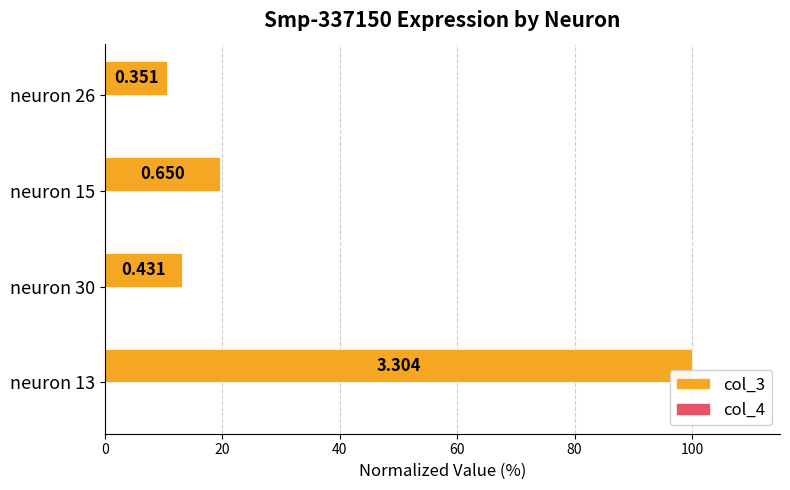

What is the difference between the maximum and minimum values in the col_3 series?

89.4